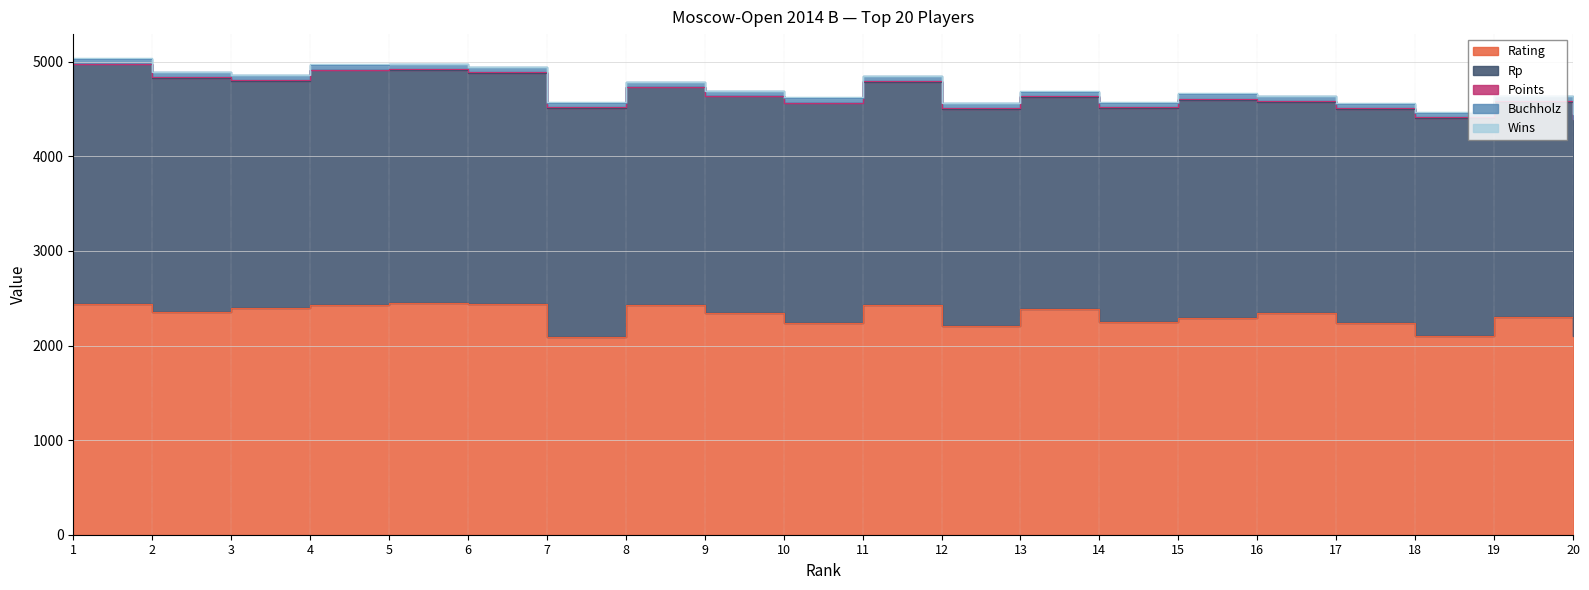

What is the total value across all series at 6?

4946.5